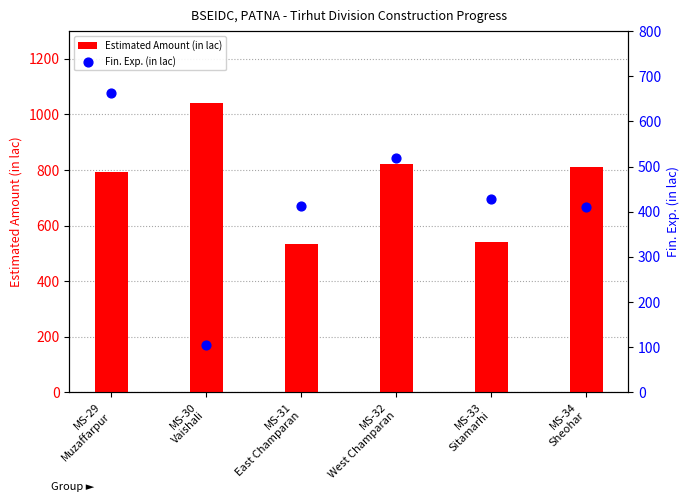

Which series has the largest total across all categories?

Estimated Amount (in lac)